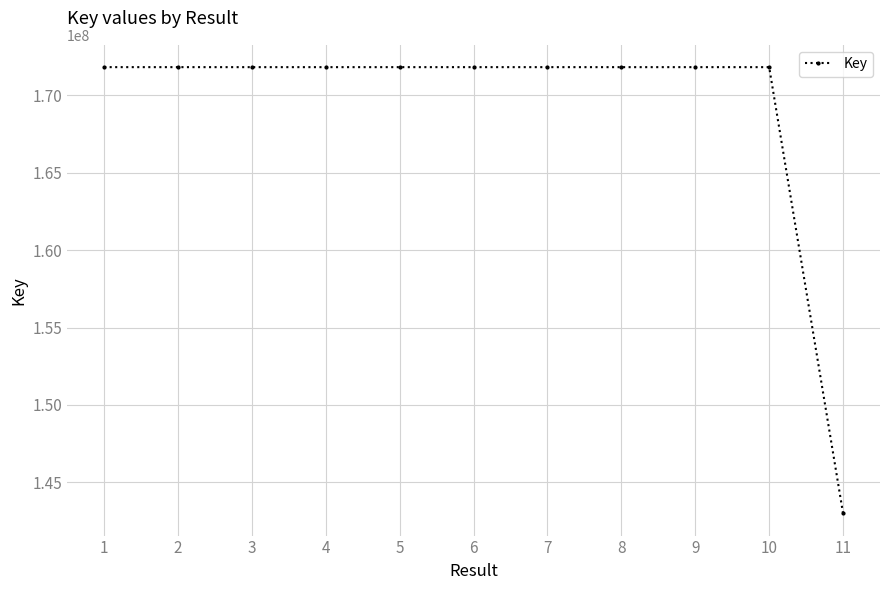

What is the value of the 11th point from the left?

142994872